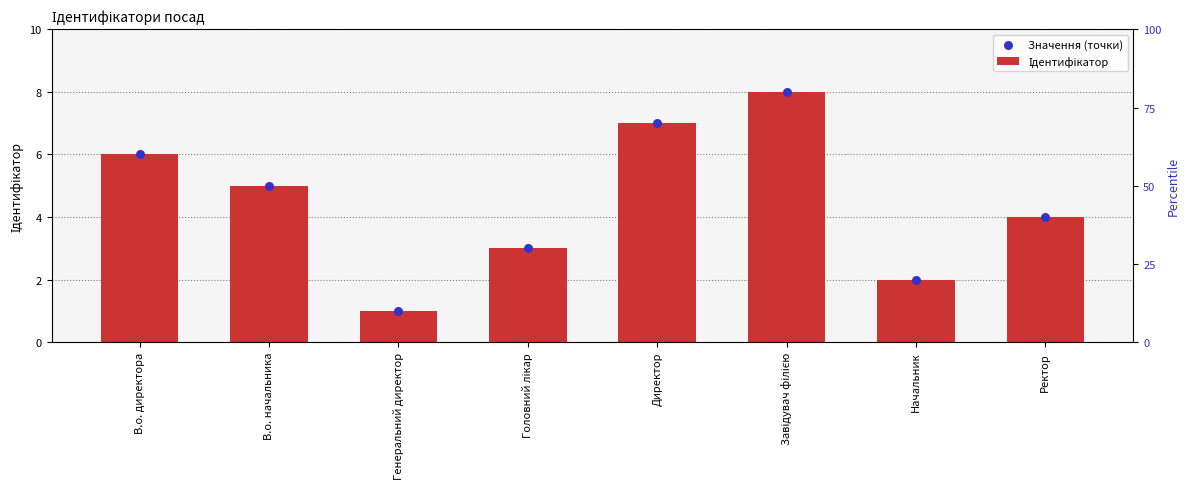

At how many categories does at least one series exceed 1?

7